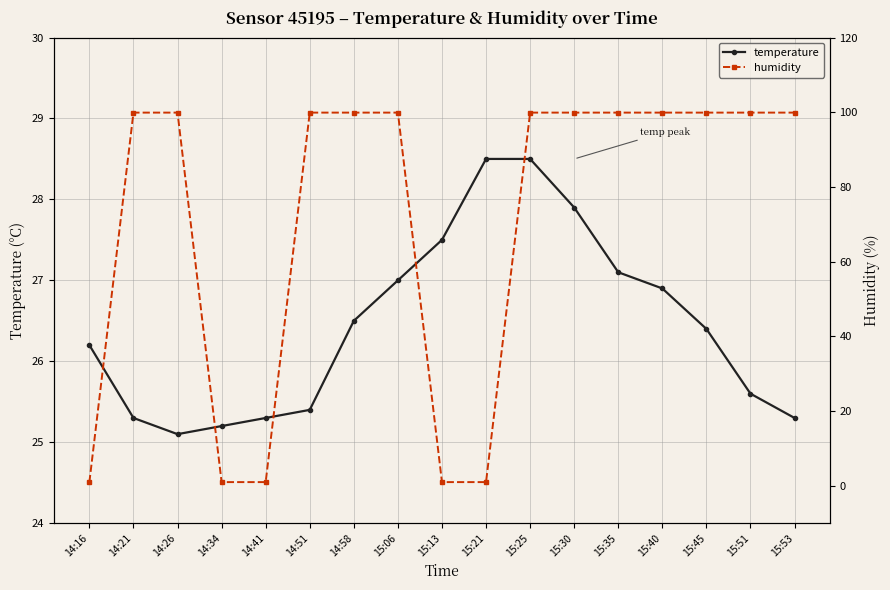

What is the difference between the humidity values at 14:51 and 14:41?

98.9